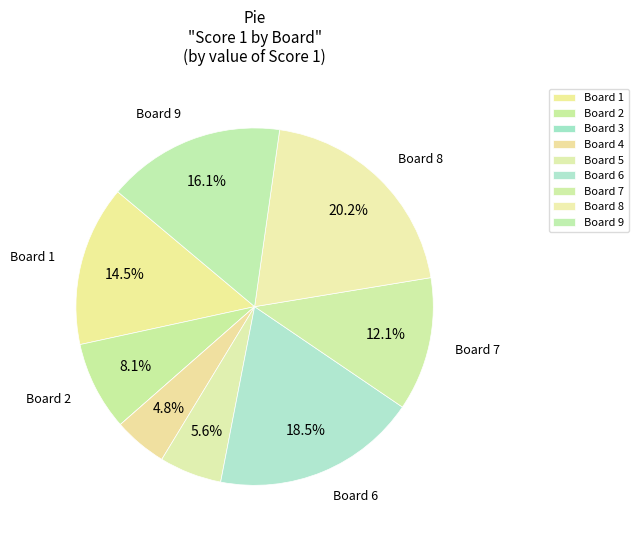

What is the largest slice in the pie chart?

8